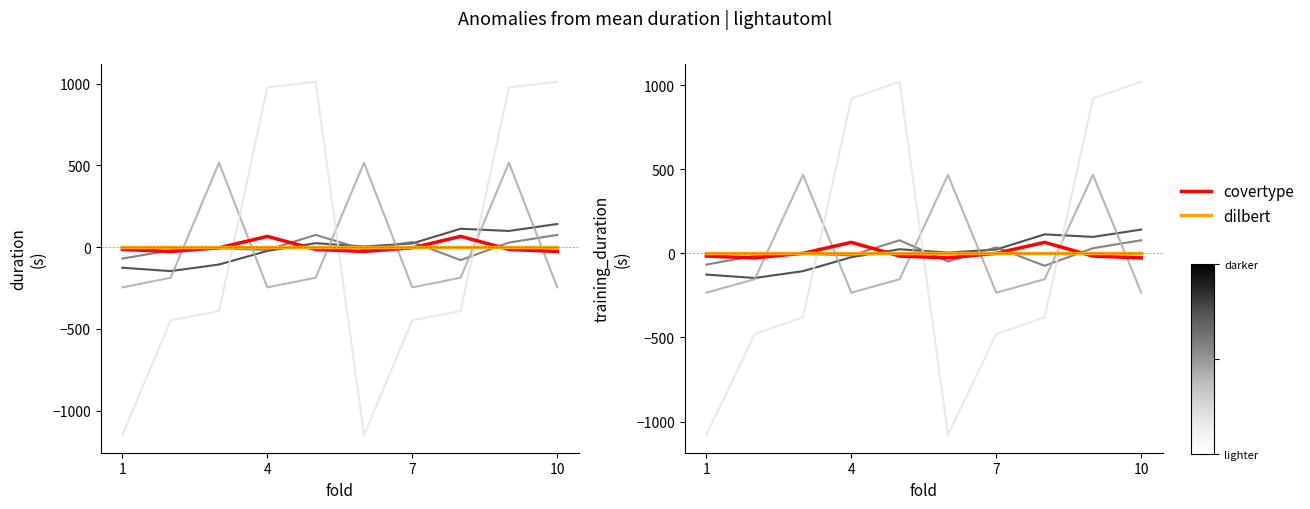

True or false: covertype has more than 2 interior local peaks.

False